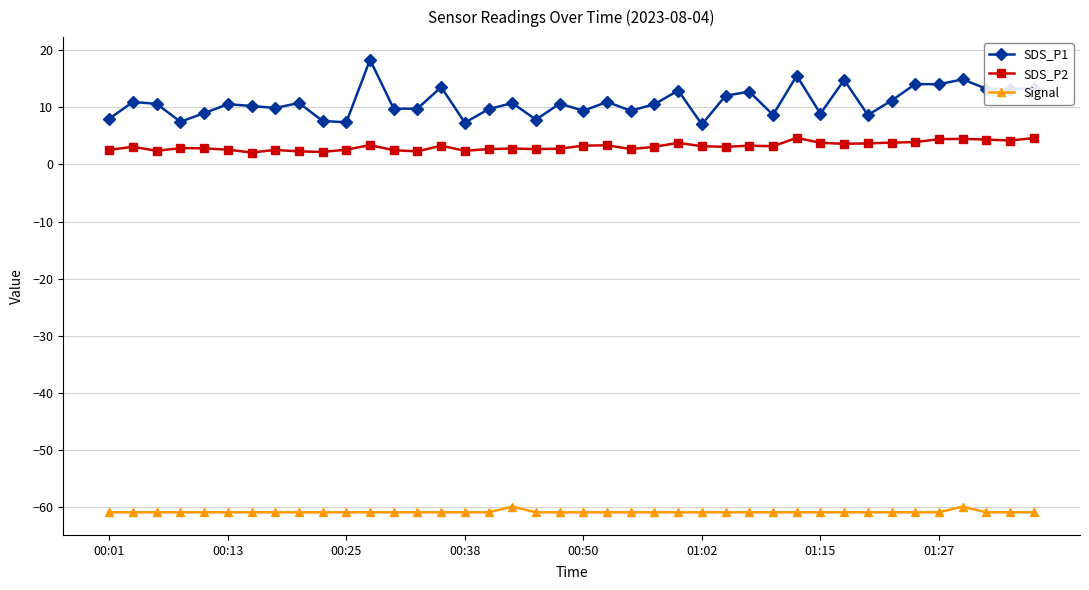

Which series has the largest range (max minus min)?

SDS_P1